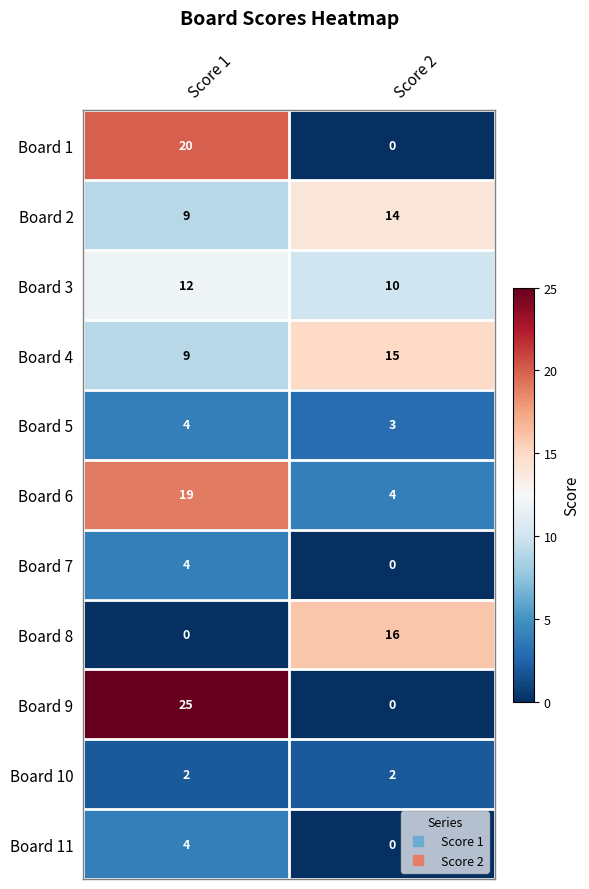

How many data points in Board 8 are less than 16?

1